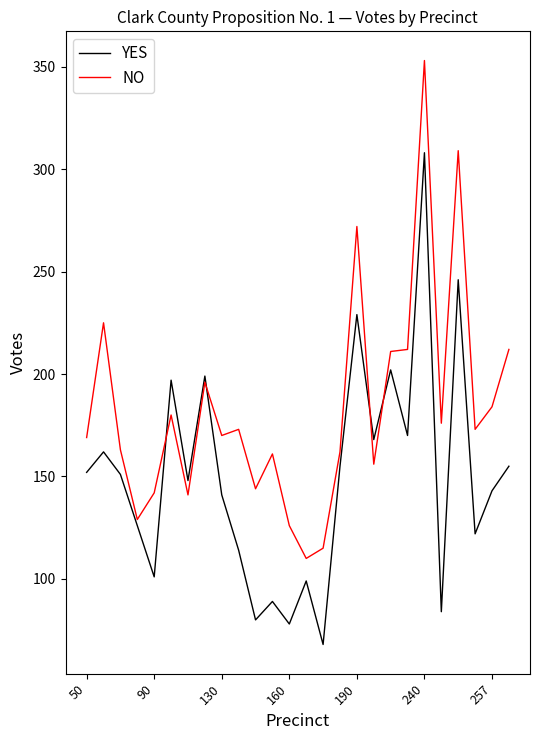

Rank the series by their average value, from highest to lowest.

NO, YES